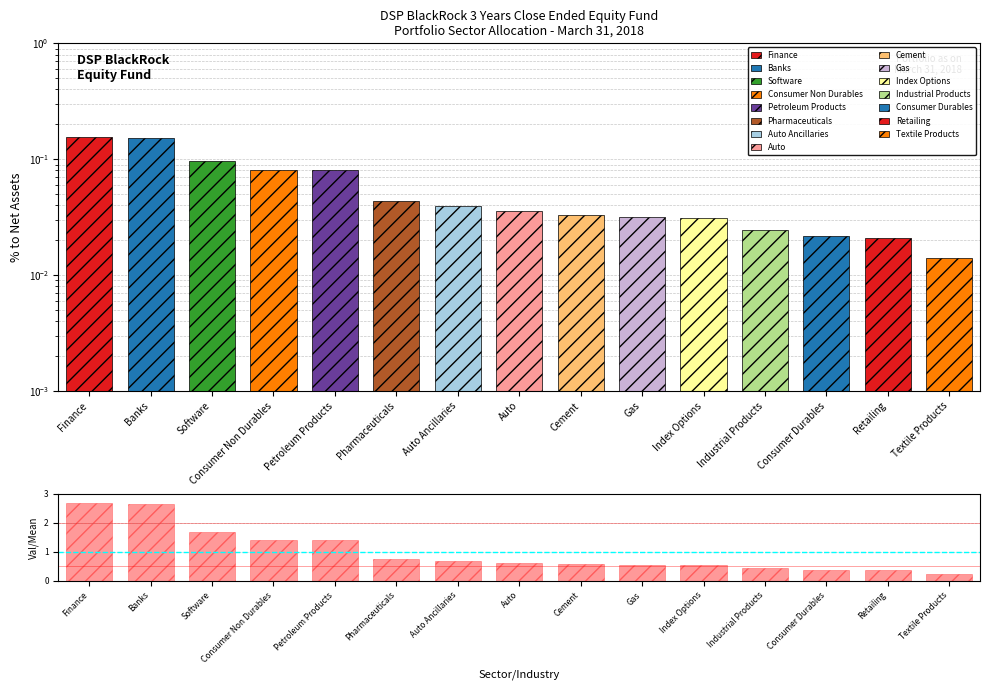

What is the maximum value shown in the chart?

2.7